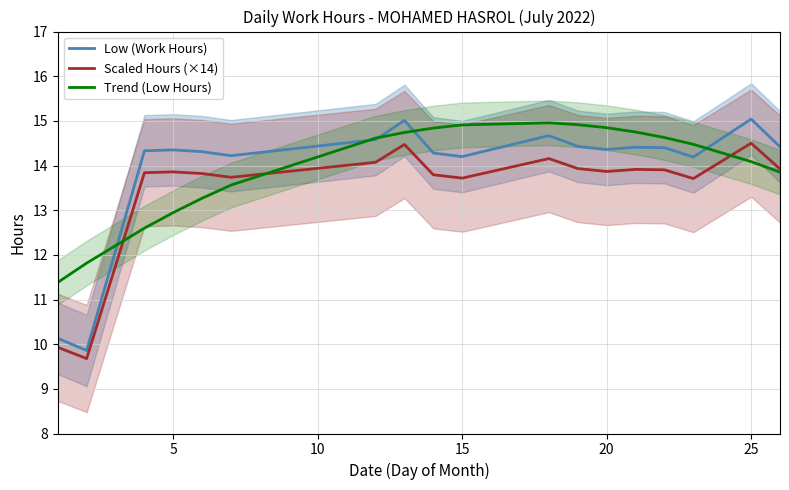

Which series ends up on top after the final intersection of Trend (Low Hours) and Low (Work Hours)?

Low (Work Hours)